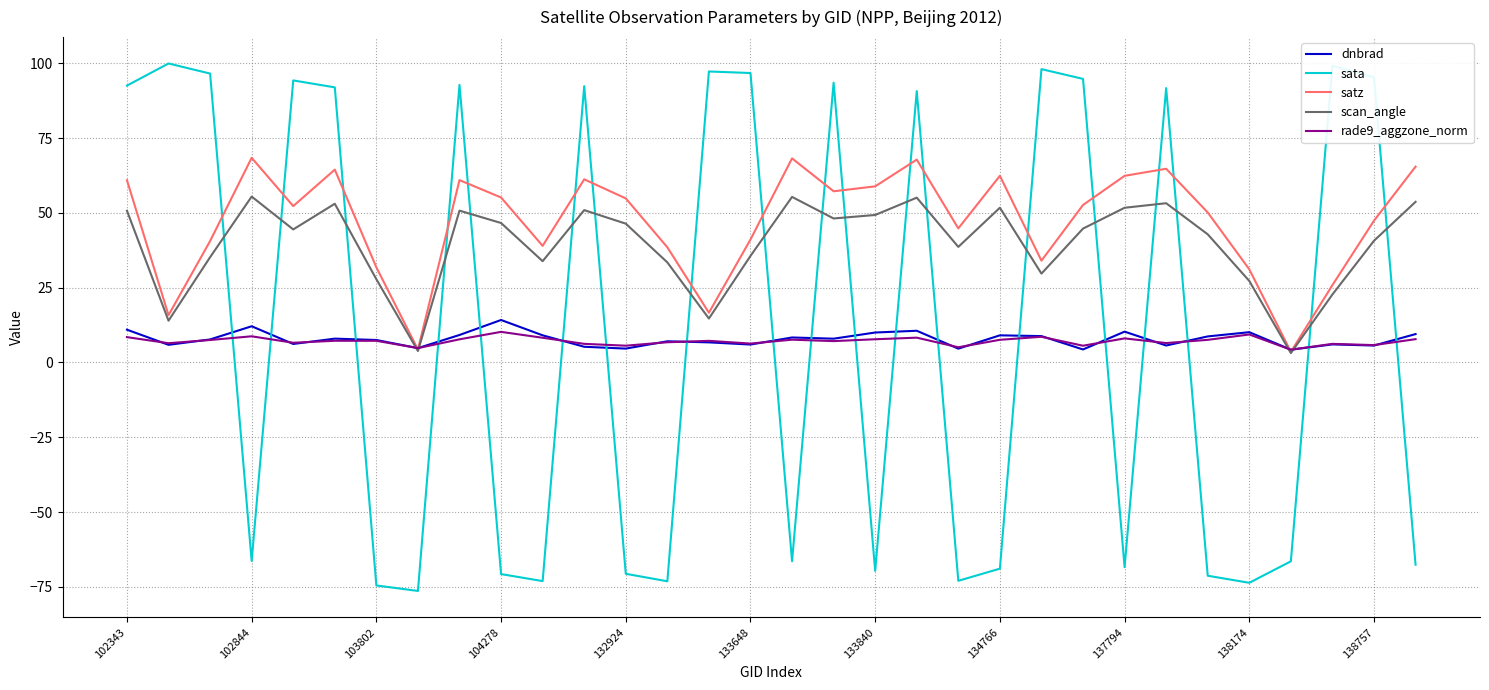

True or false: sata and rade9_aggzone_norm cross at least once.

True